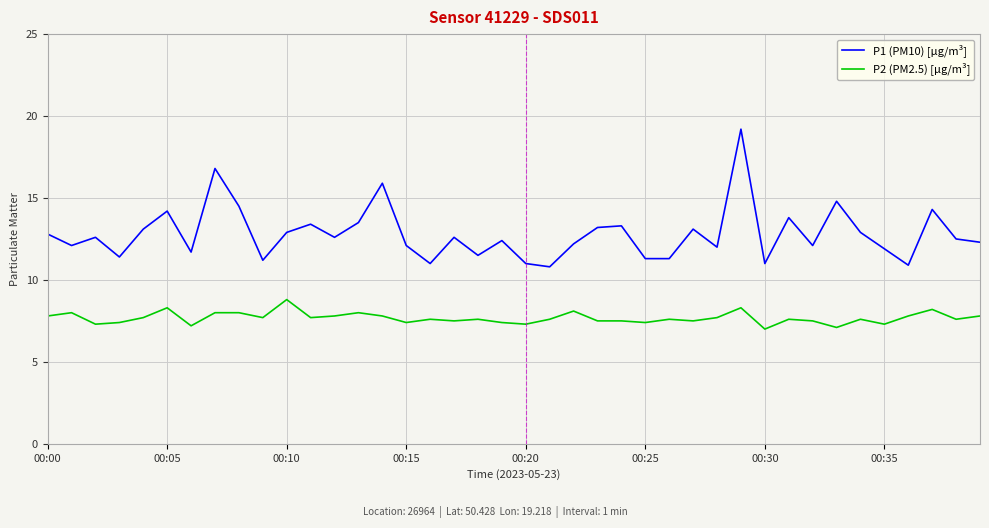

Which series has the widest spread of values?

P1 (PM10) [µg/m³]